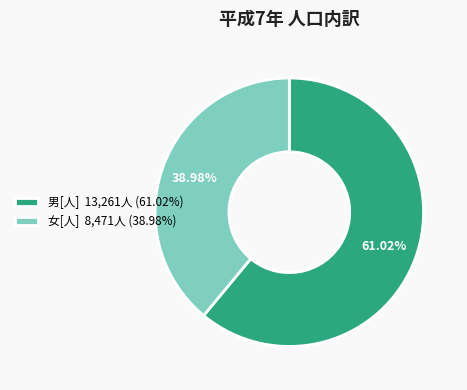

Which slice is the smallest?

女[人]